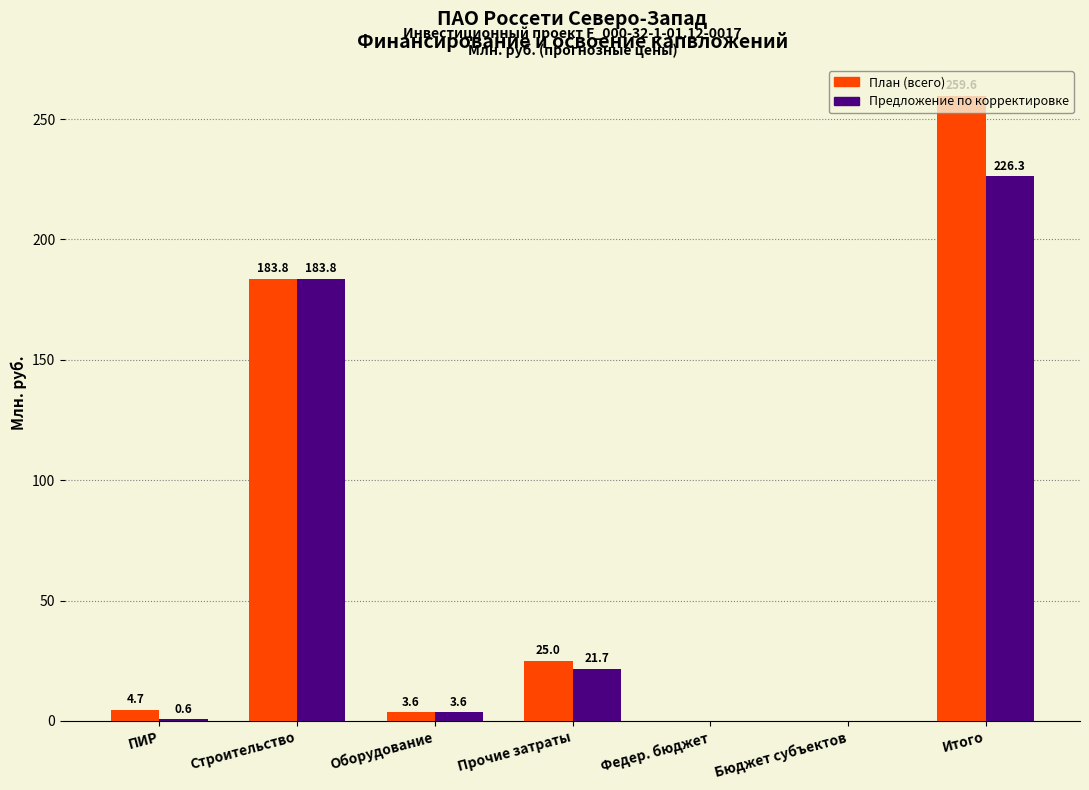

Which label corresponds to the largest value in the chart?

Итого